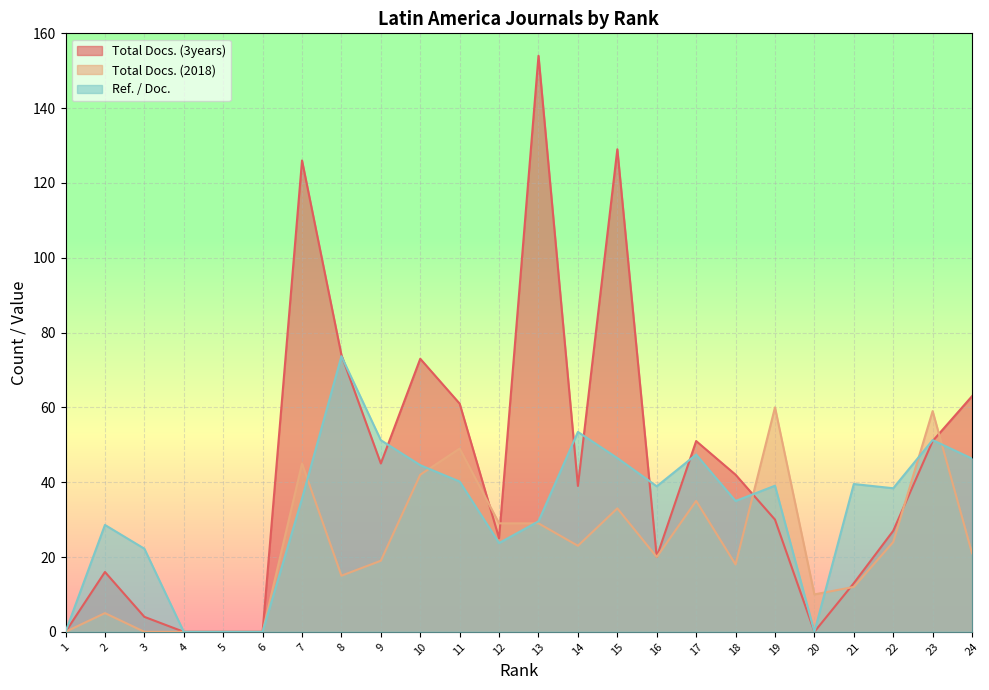

Reading right to left, what are all the values shown in this chart?

Total Docs. (3years): 63.0	51.0	27.0	13.0	0.0	30.0	42.0	51.0	20.0	129.0	39.0	154.0	25.0	61.0	73.0	45.0	74.0	126.0	0.0	0.0	0.0	4.0	16.0	0.0
Total Docs. (2018): 21.0	59.0	24.0	12.0	10.0	60.0	18.0	35.0	20.0	33.0	23.0	29.0	29.0	49.0	42.0	19.0	15.0	45.0	0.0	0.0	0.0	0.0	5.0	0.0
Ref. / Doc.: 46.3	51.2	38.4	39.5	0.0	39.1	35.0	47.4	38.9	46.5	53.4	29.5	23.7	40.2	44.5	51.2	73.7	35.6	0.0	0.0	0.0	22.2	28.6	0.0